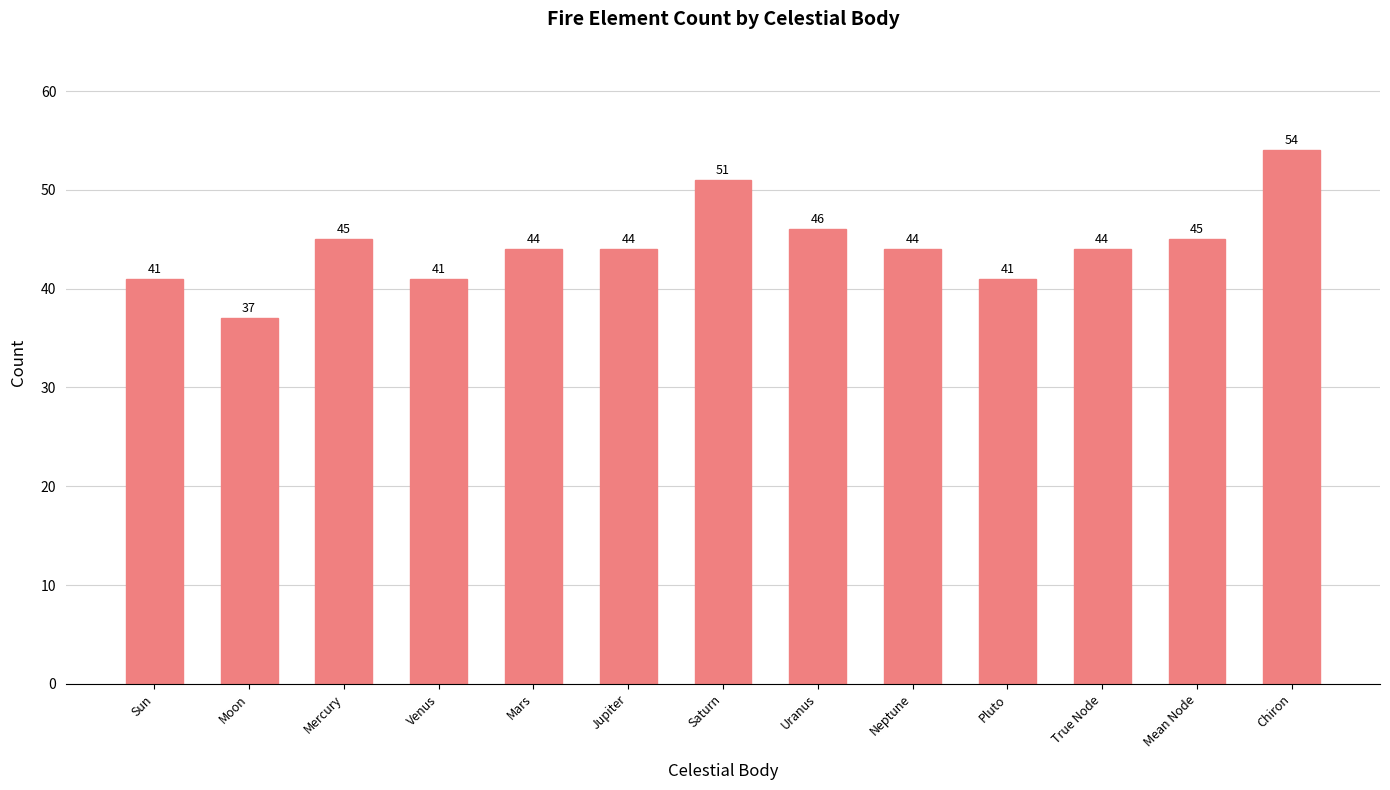

What position from the left is Mars?

5